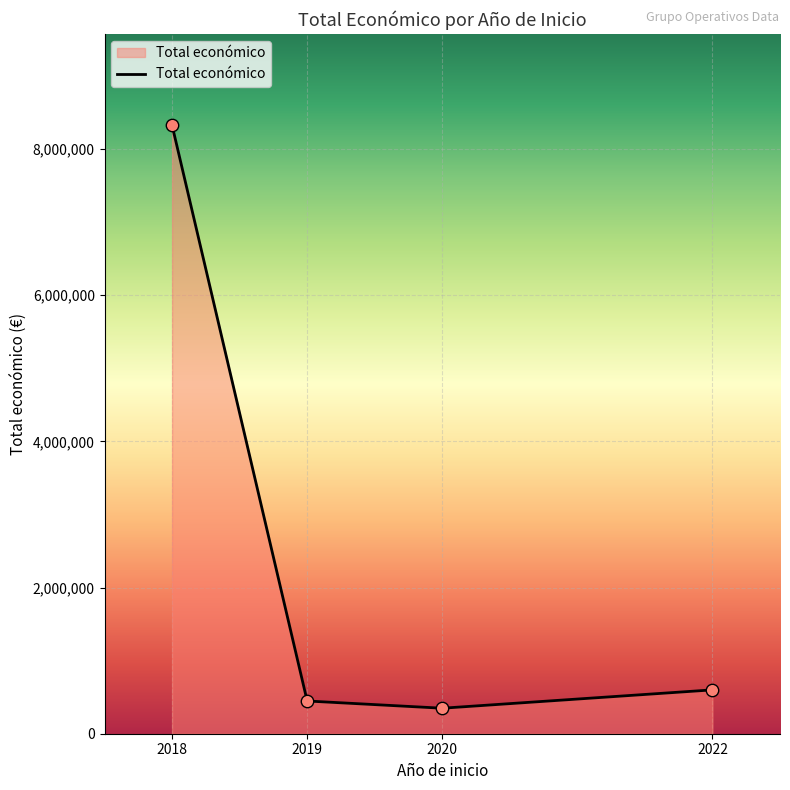

What is the change in value from 2020 to 2022?

+250911